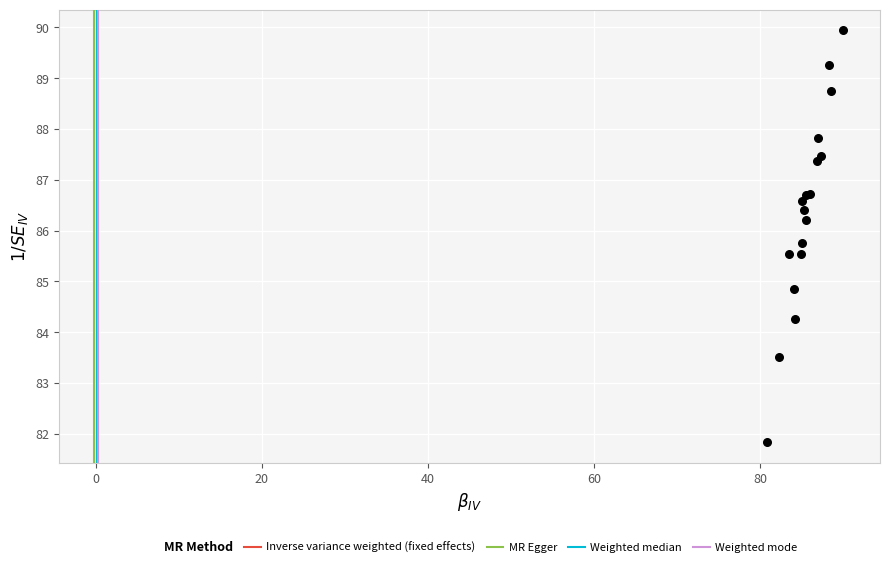

What Y value in the scatter plot is closest to 85?

84.9